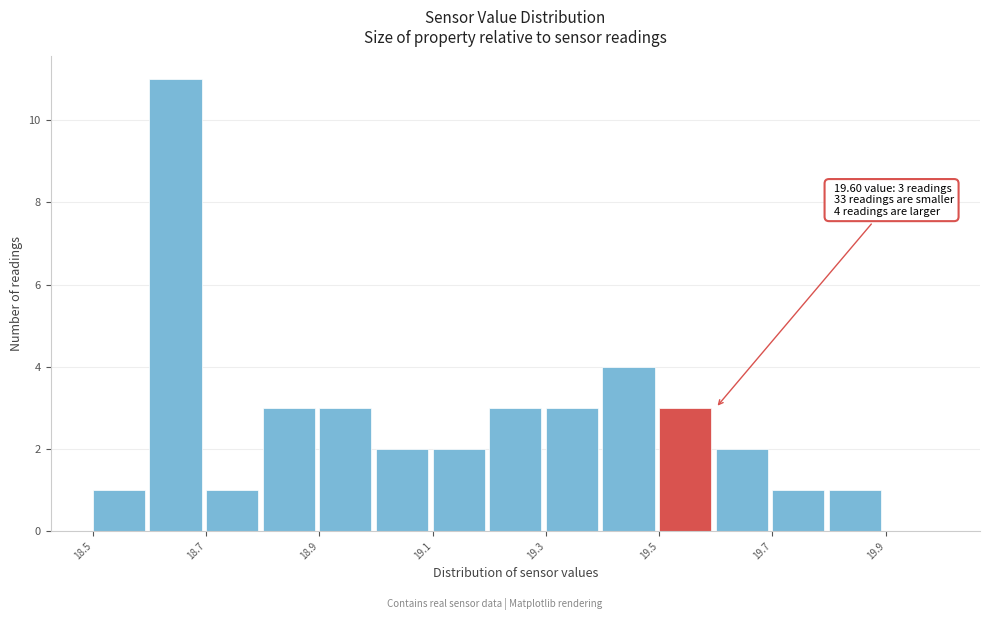

Which range on the x-axis has the tallest bar?

18.6 to 18.7